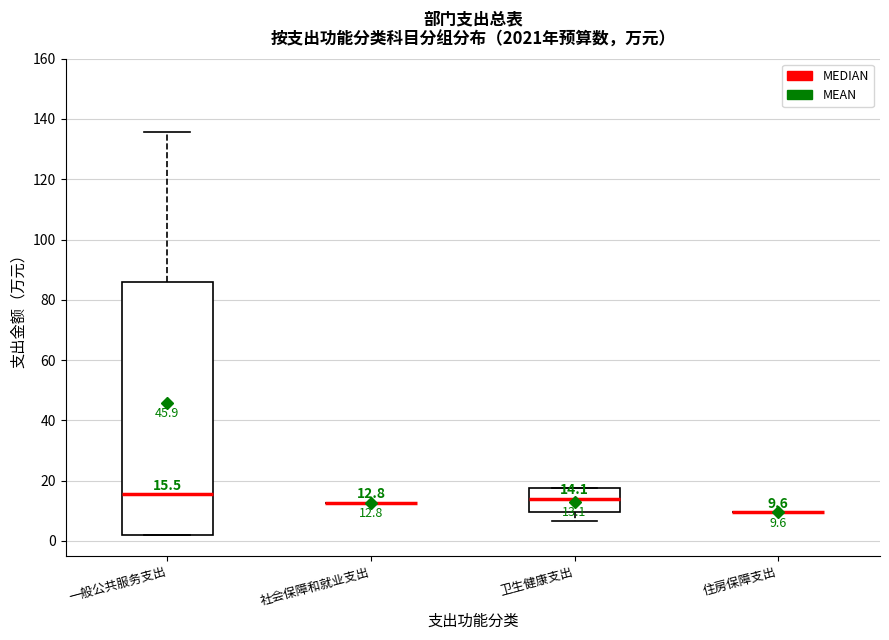

Which box is the tallest, from its lower edge to its upper edge?

一般公共服务支出